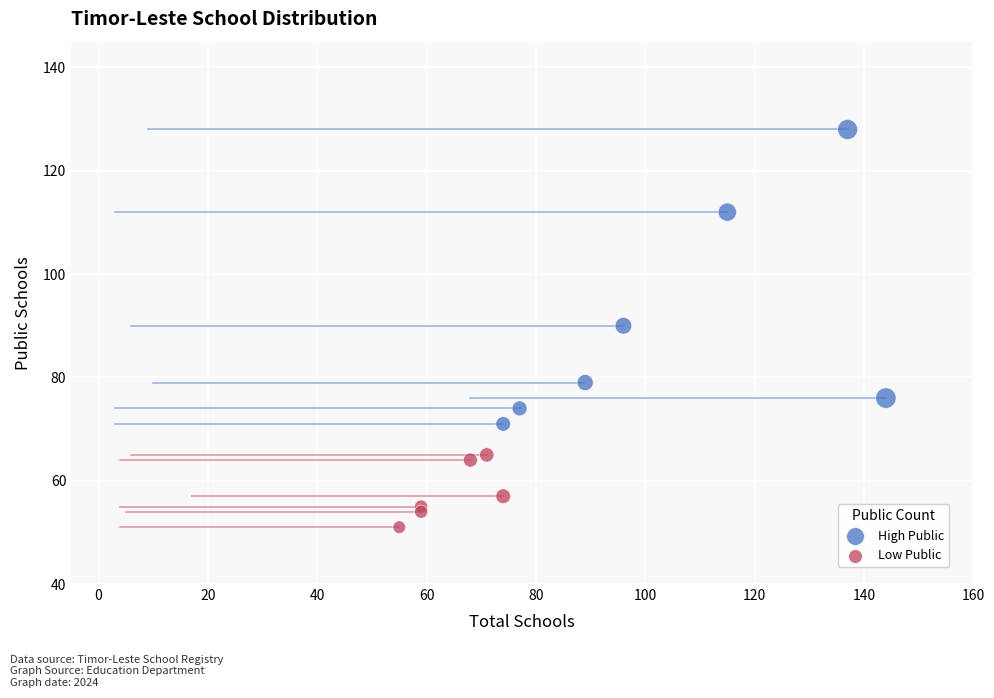

What are all the series names shown in the legend?

High Public, Low Public